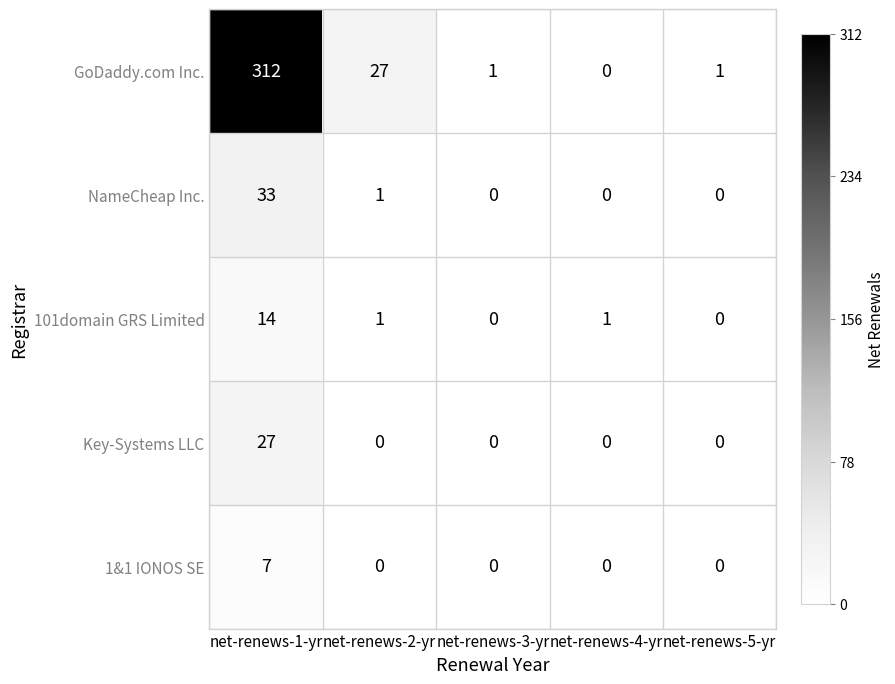

What is the difference between the highest and lowest values at net-renews-2-yr?

27